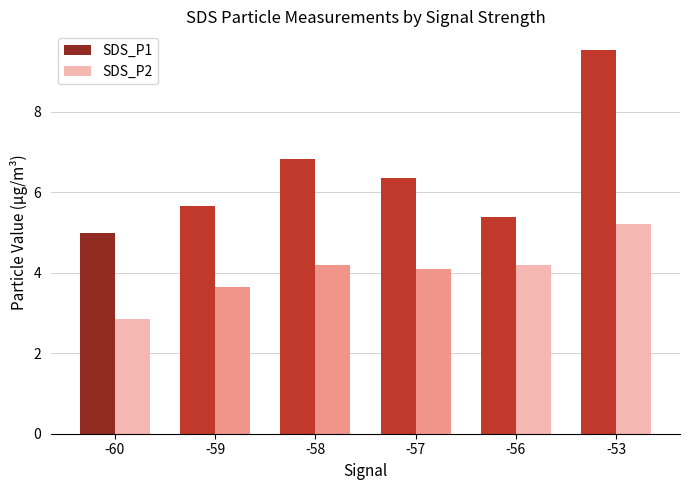

How many bars are there in each group?

2